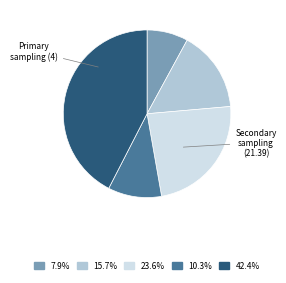

Is there any slice that represents more than half of the pie?

No